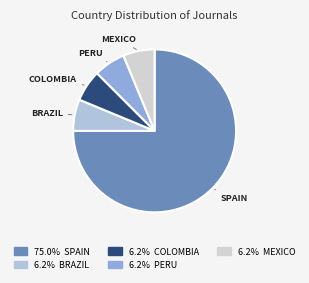

Which slice is the smallest?

Mexico